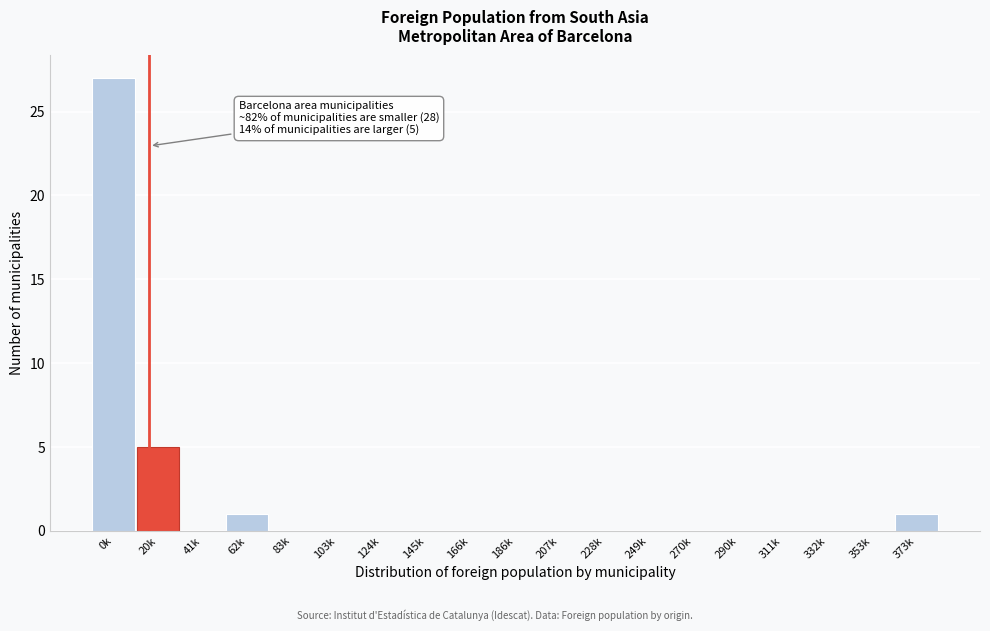

Reading left to right, list all the values displayed in this chart.

0k=27	20k=5	41k=0	62k=1	83k=0	103k=0	124k=0	145k=0	166k=0	186k=0	207k=0	228k=0	249k=0	270k=0	290k=0	311k=0	332k=0	353k=0	373k=1